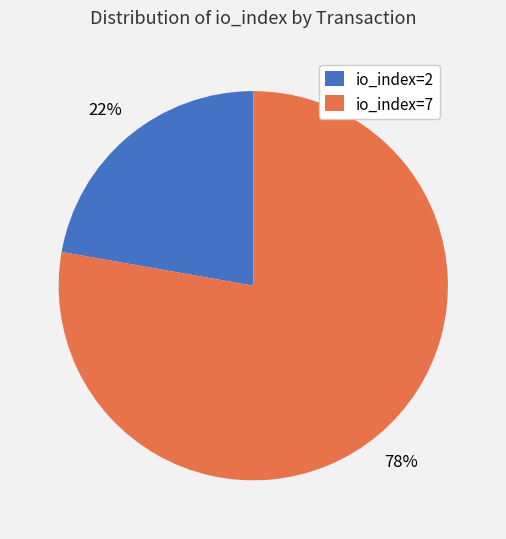

Combined, do io_index=7 and io_index=2 account for over 50%?

Yes